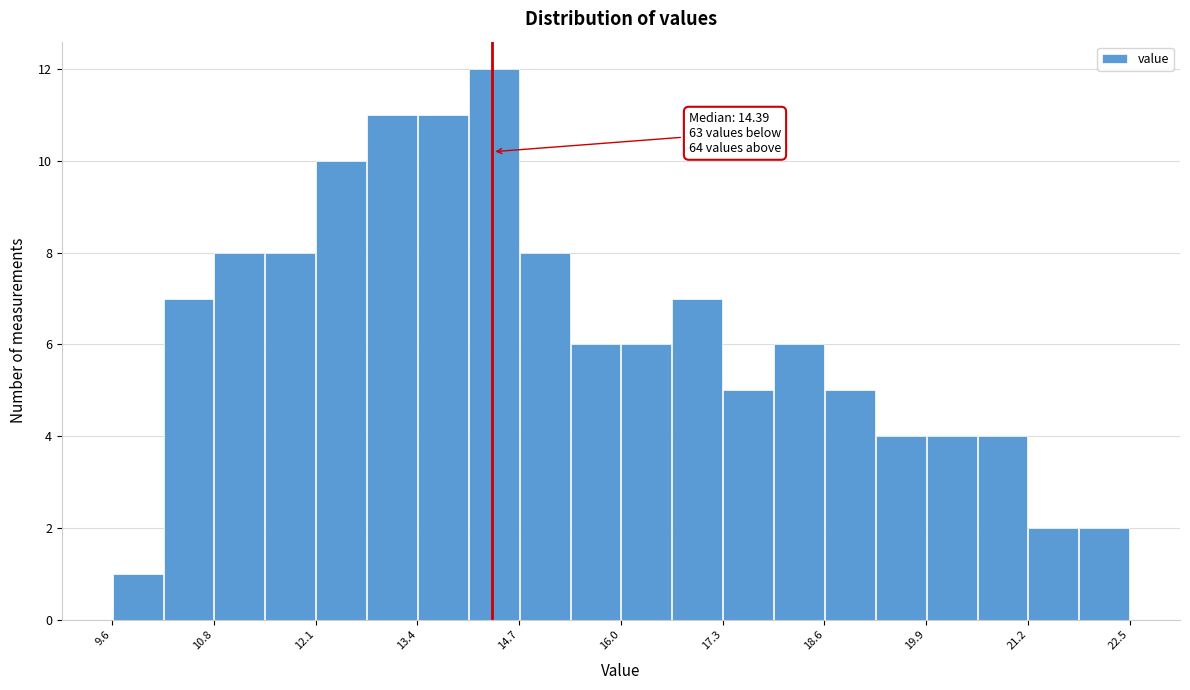

Read against the x-axis, roughly where is the centre of the tallest bar?

14.4